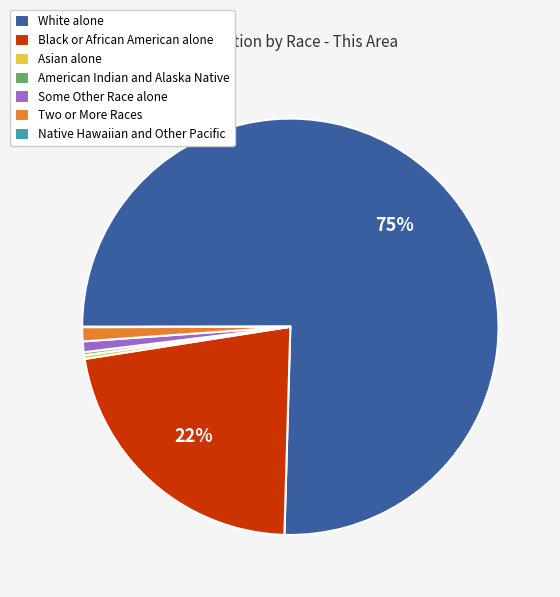

The Some Other Race alone slice represents 11% of the pie. True or false?

False